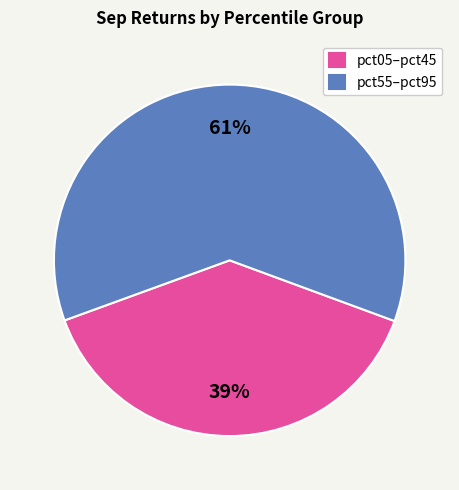

How many segments does this pie chart have?

2